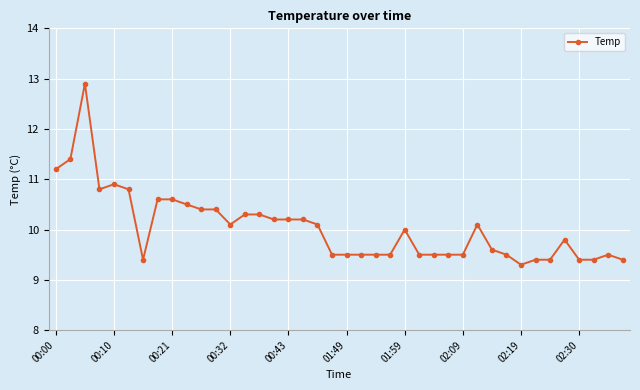

What is the value of the 10th point from the left?

10.5